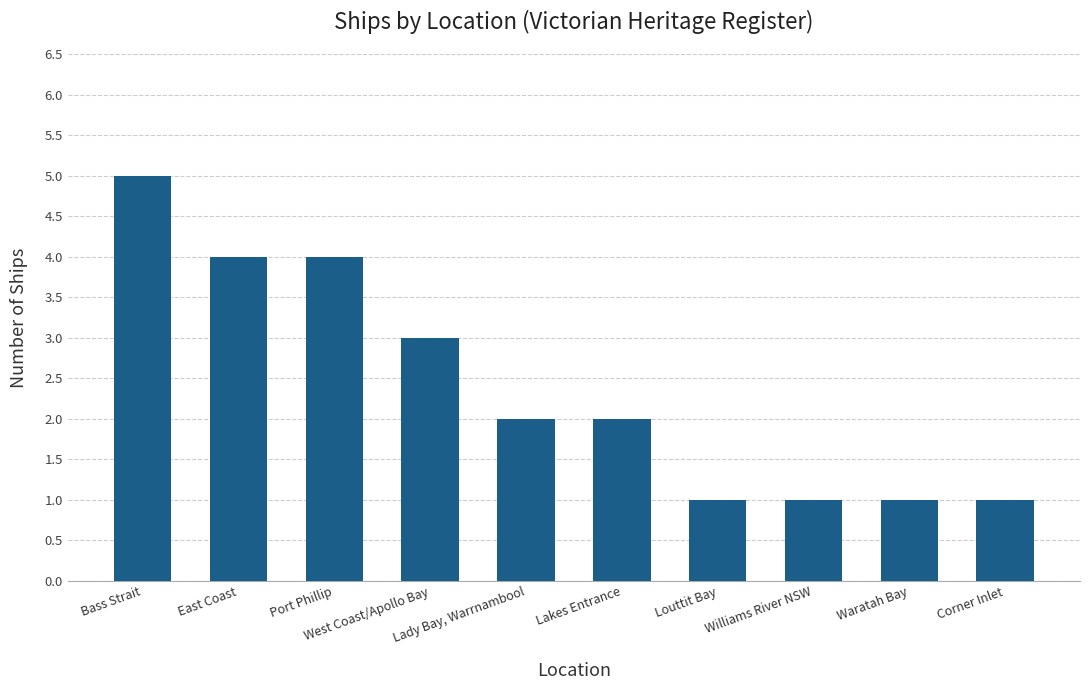

Which has a higher value, Port Phillip or Louttit Bay?

Port Phillip